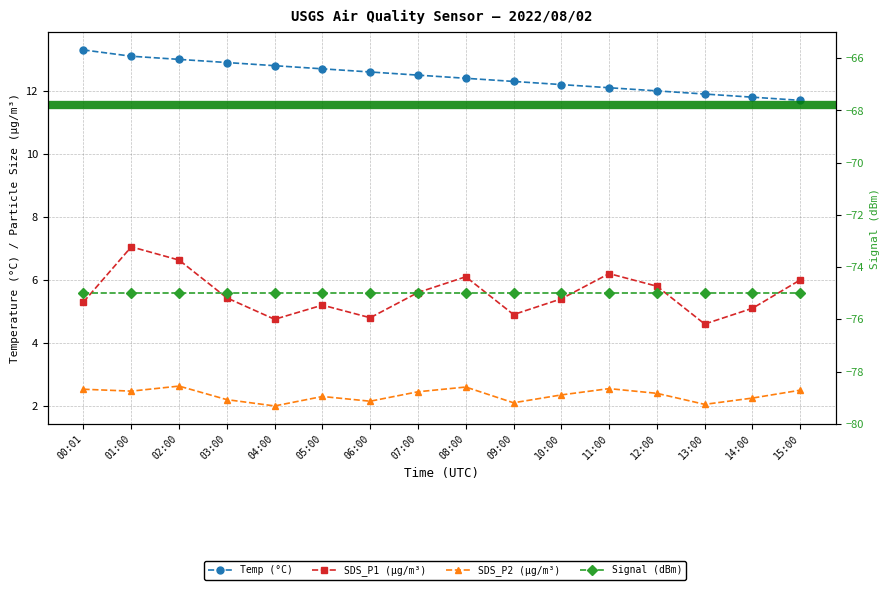

Rank the series at 04:00 from highest to lowest value.

Temp (°C), SDS_P1 (µg/m³), SDS_P2 (µg/m³), Signal (dBm)